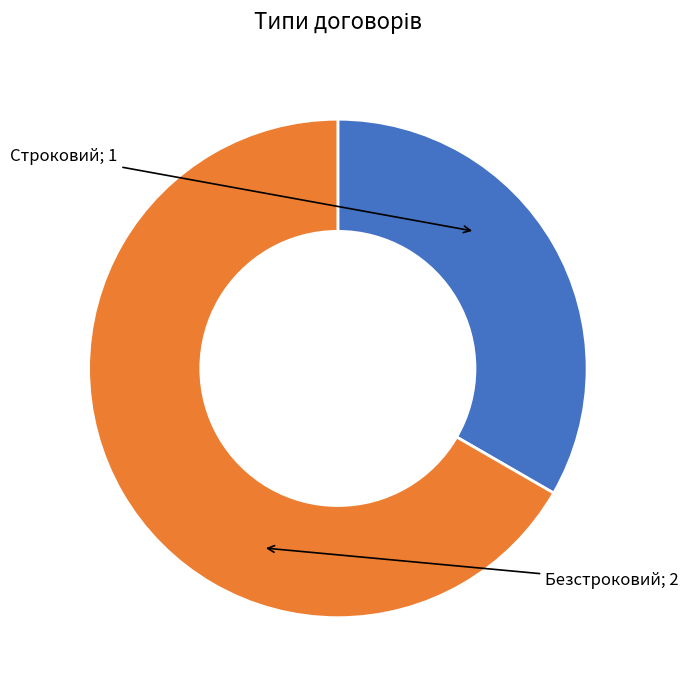

Is there any slice that represents more than half of the pie?

Yes